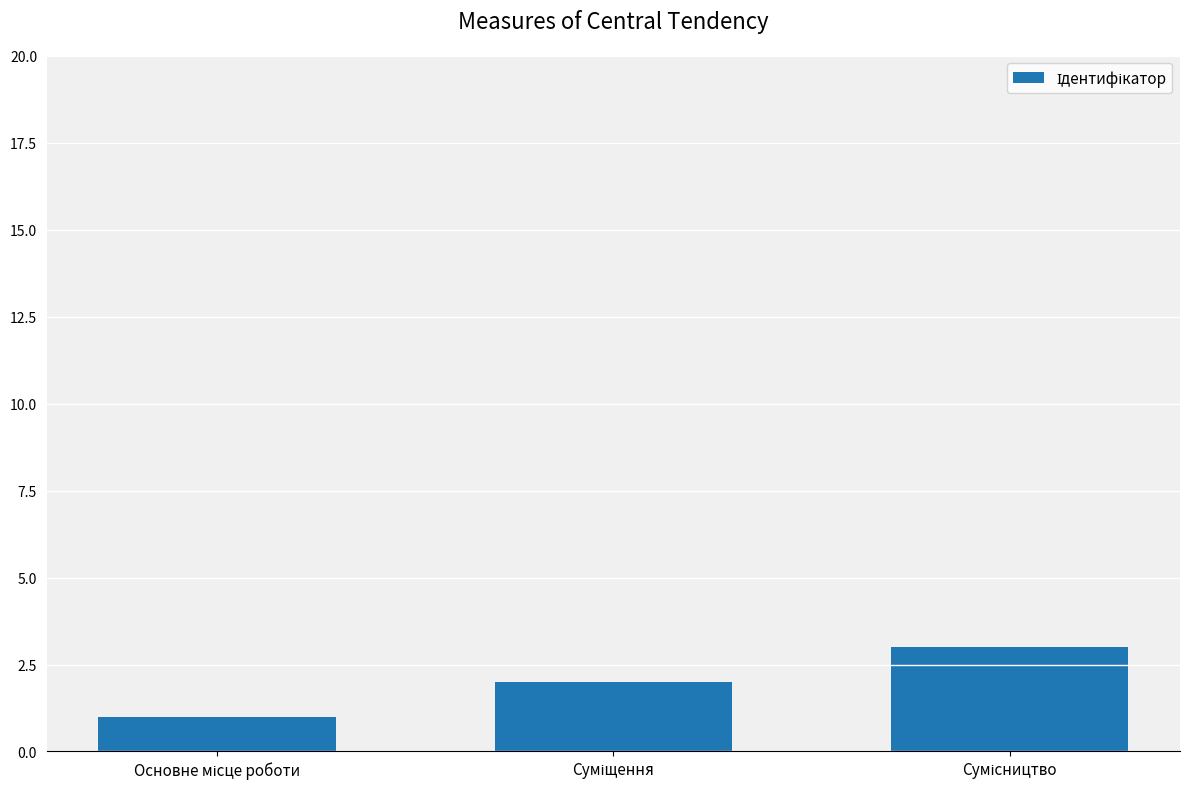

What is the sum of all values?

6